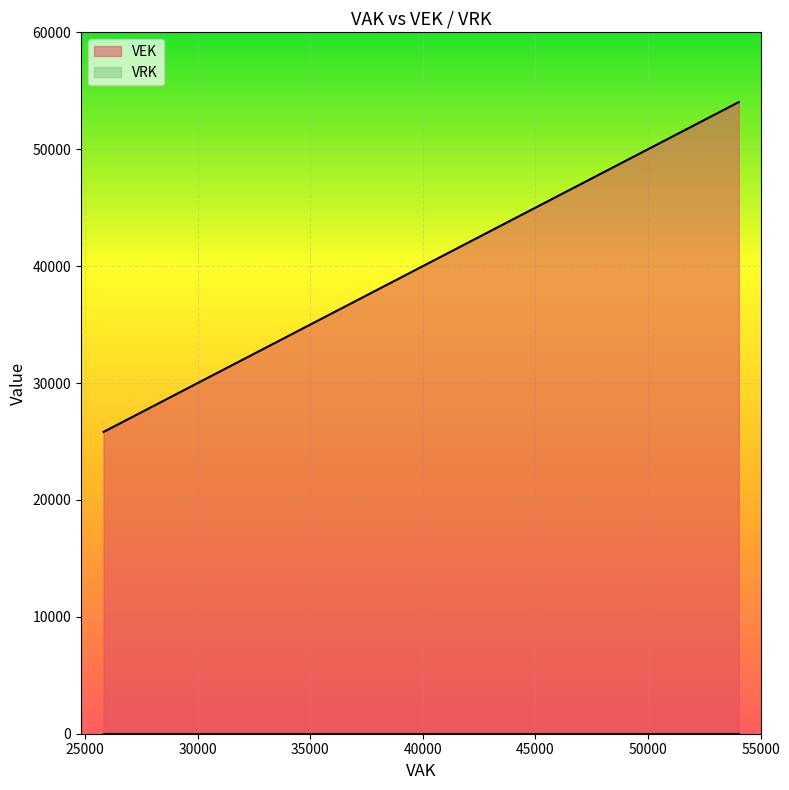

True or false: VRK and VEK cross at least once.

False